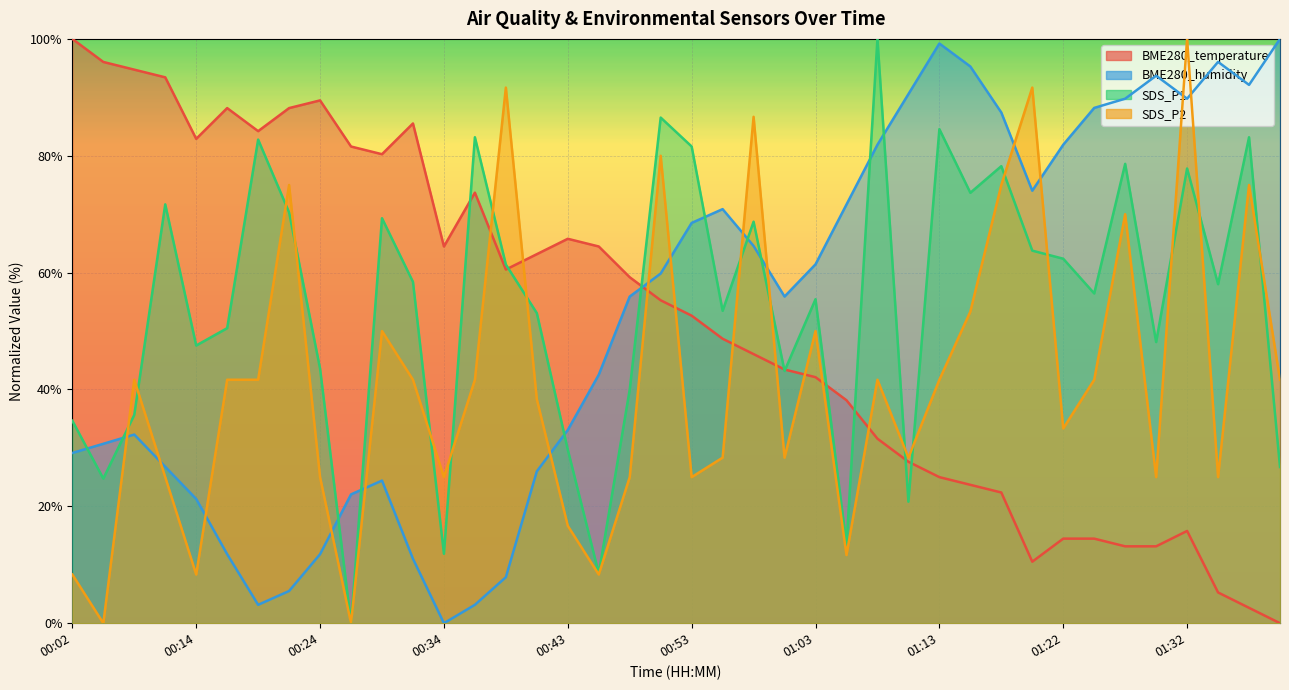

What is the sum of the BME280_humidity values at 00:34 and 01:15?

95.3